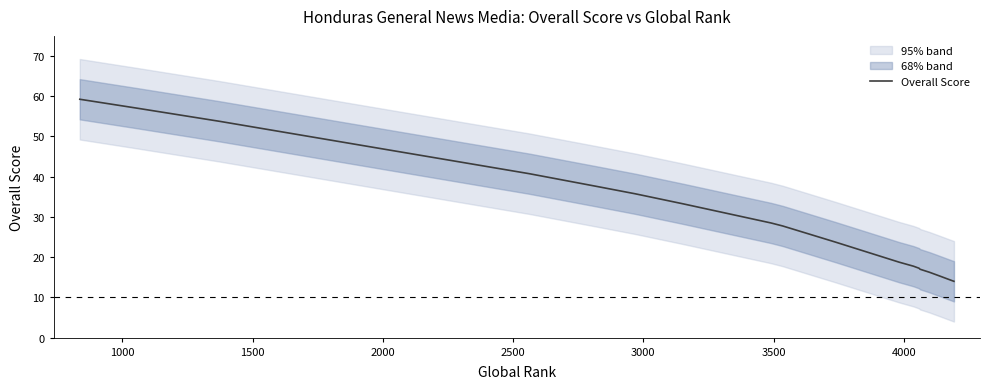

What is the sum of all values?

592.0